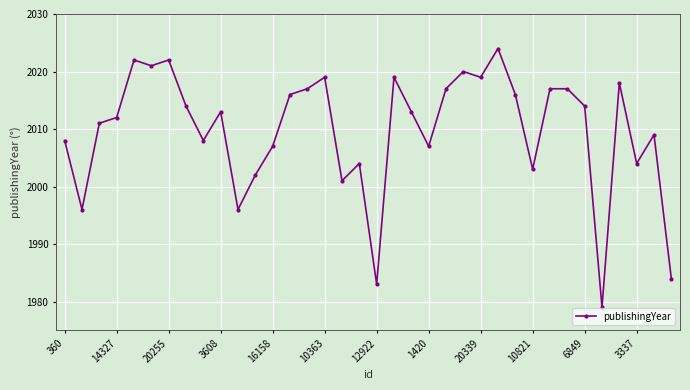

What is the difference between the maximum and second lowest values?

41